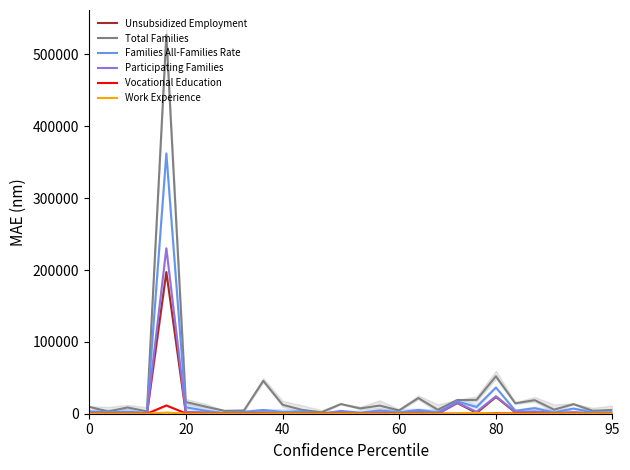

True or false: Total Families and Families All-Families Rate cross at least once.

False